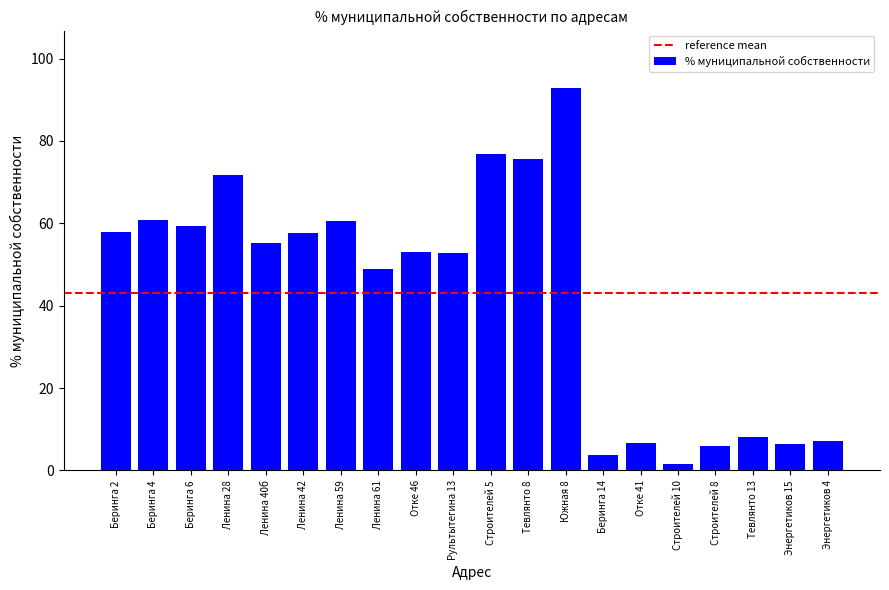

What is the label of the 7th bar from the left?

Ленина 59